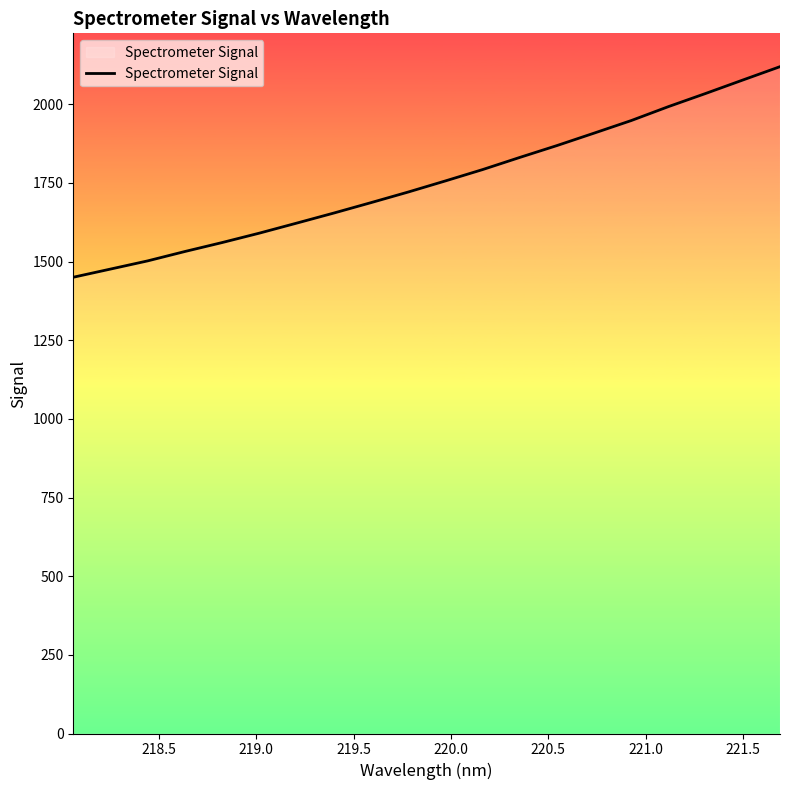

What is the maximum value shown in the chart?

2119.6